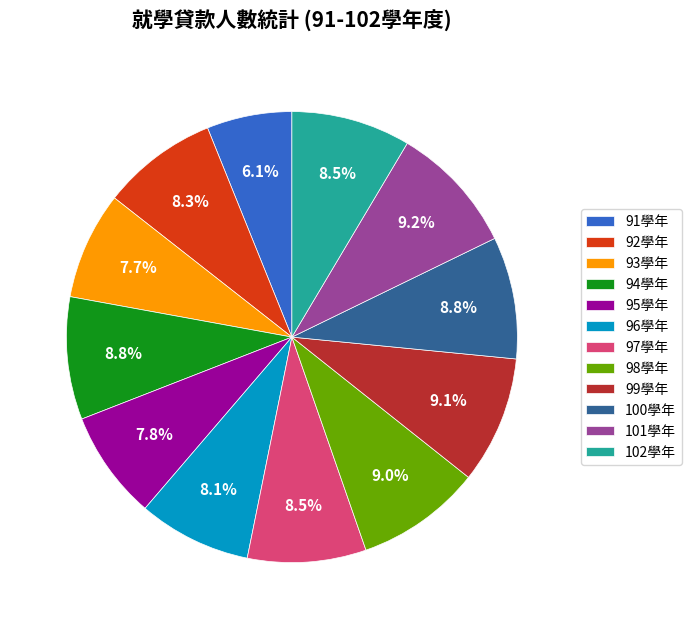

Combined, do 92學年 and 102學年 account for over 50%?

No